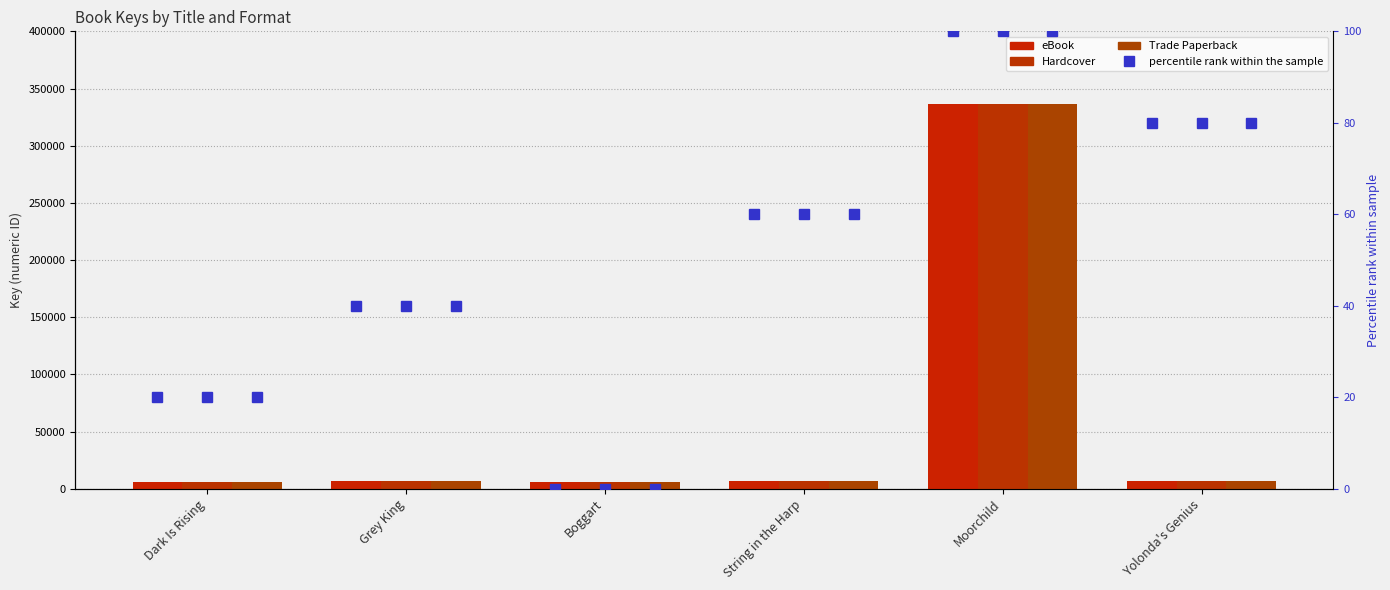

Which series has the largest range (max minus min)?

eBook